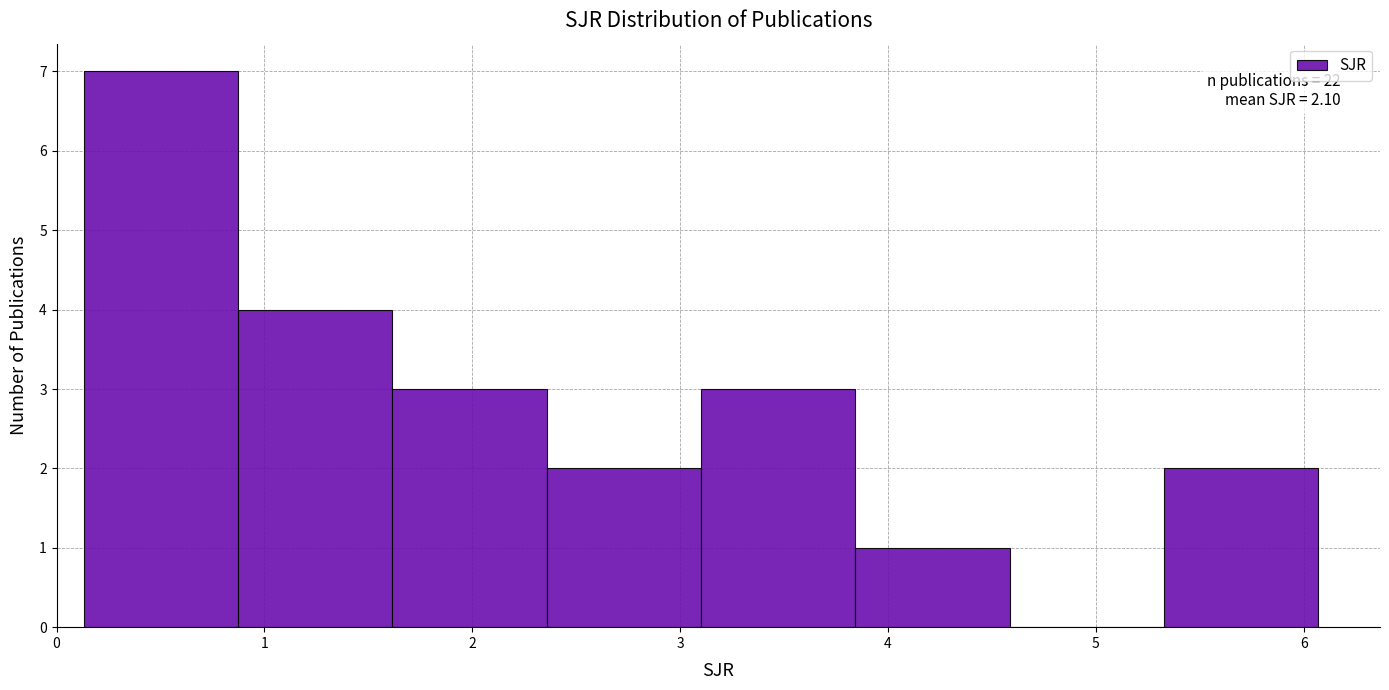

Over which range of the x-axis is the bar tallest?

0.1 to 0.9